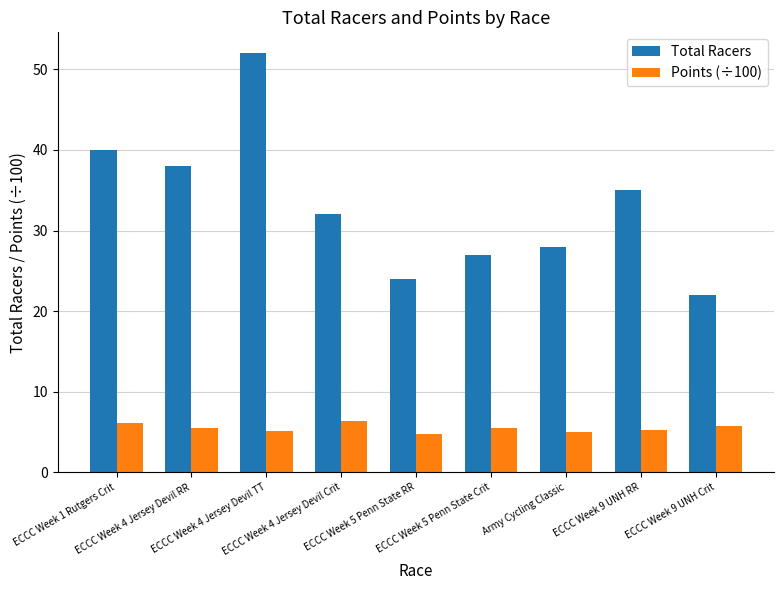

What is the label of the 4th bar from the right?

ECCC Week 5 Penn State Crit